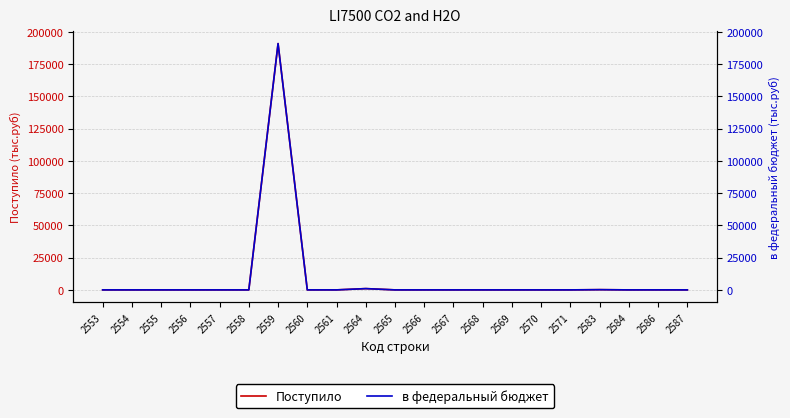

What is the total value across all series at 2586?

22